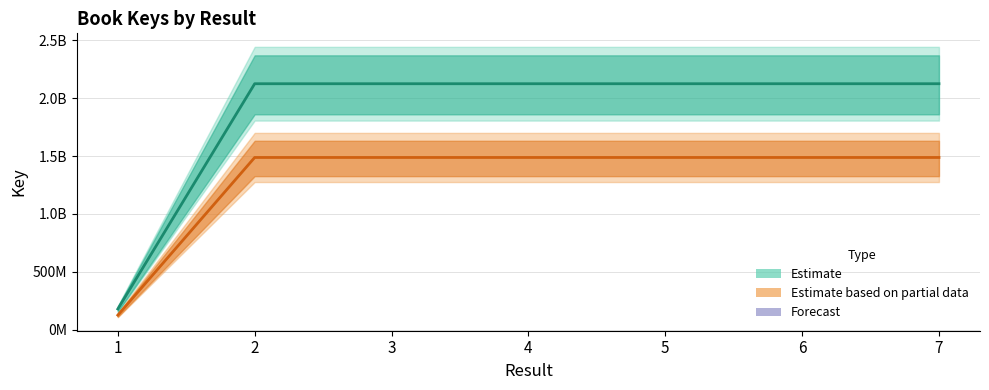

What is the difference between the highest and lowest values at 3?

637401856.5